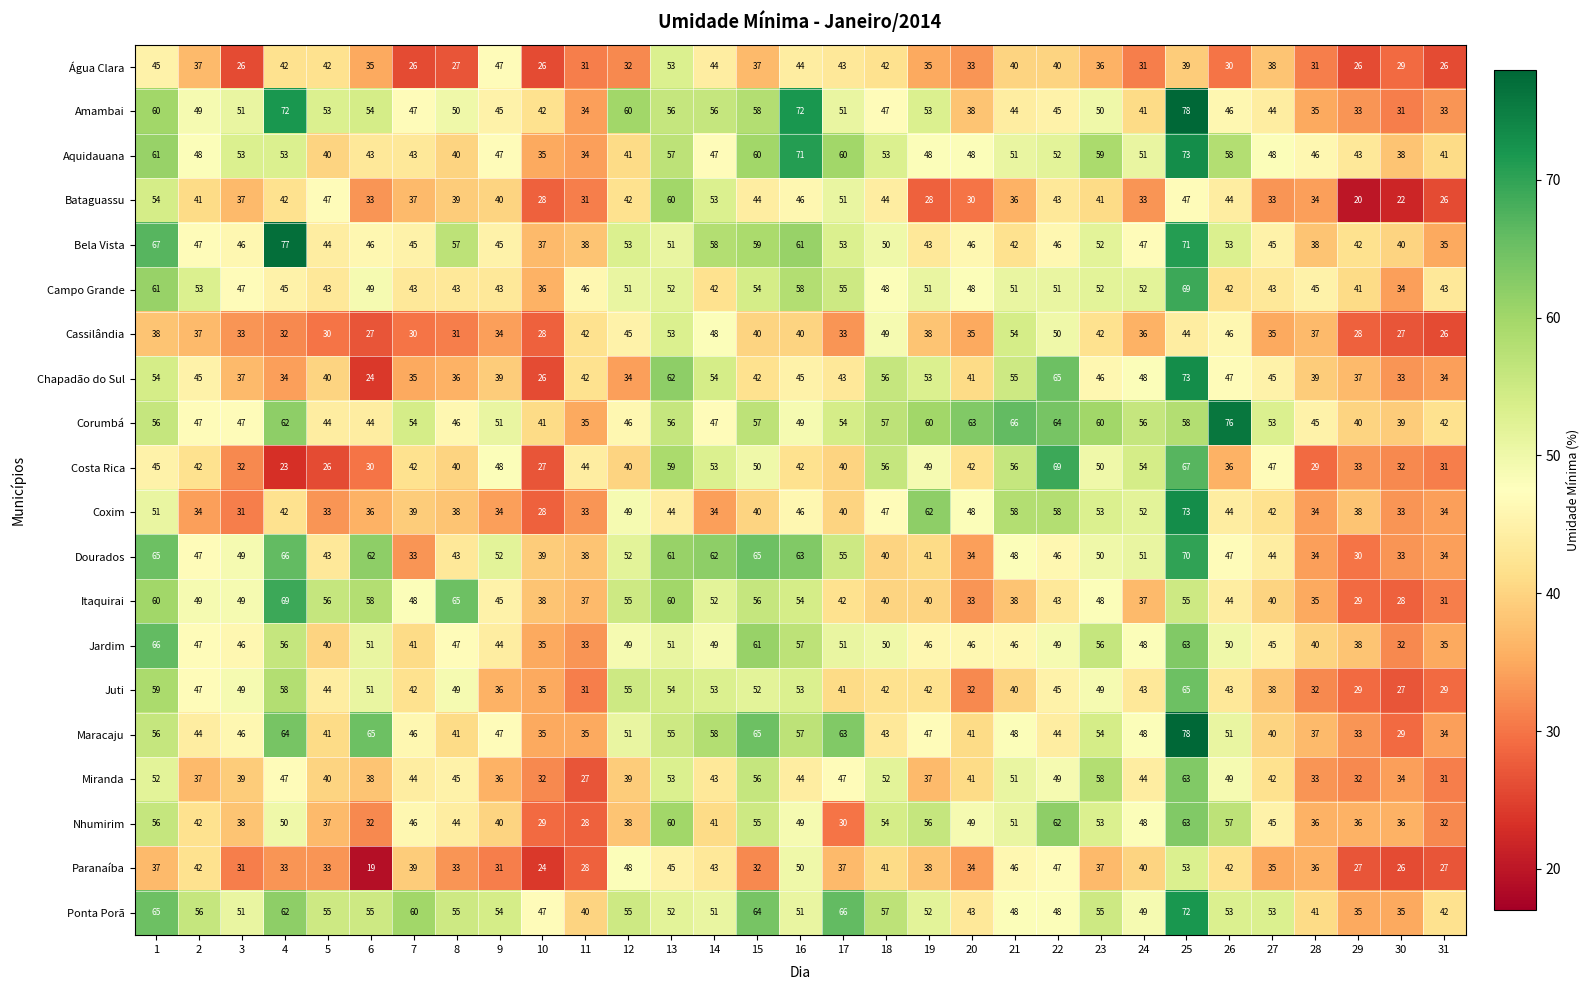

At how many categories does at least one series exceed 50?

25